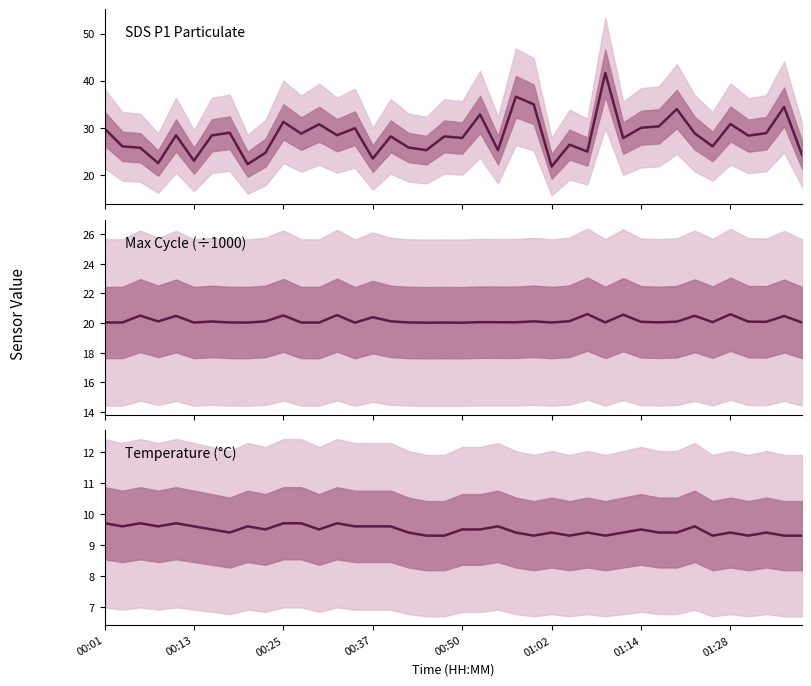

True or false: Temp has a value of 2.7 at 8.

False